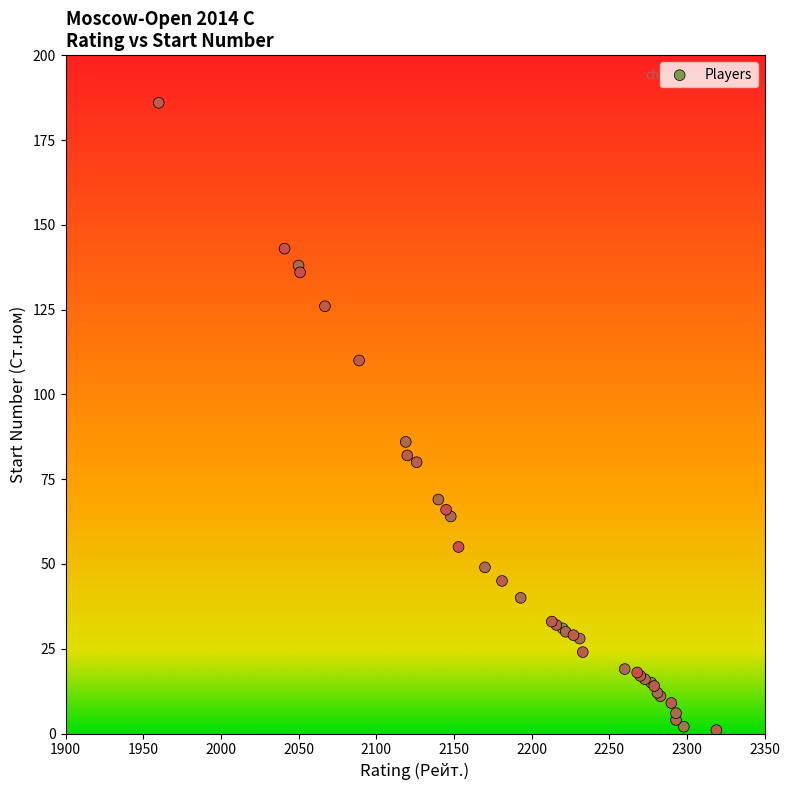

What Y value in the scatter plot is closest to 93?

86